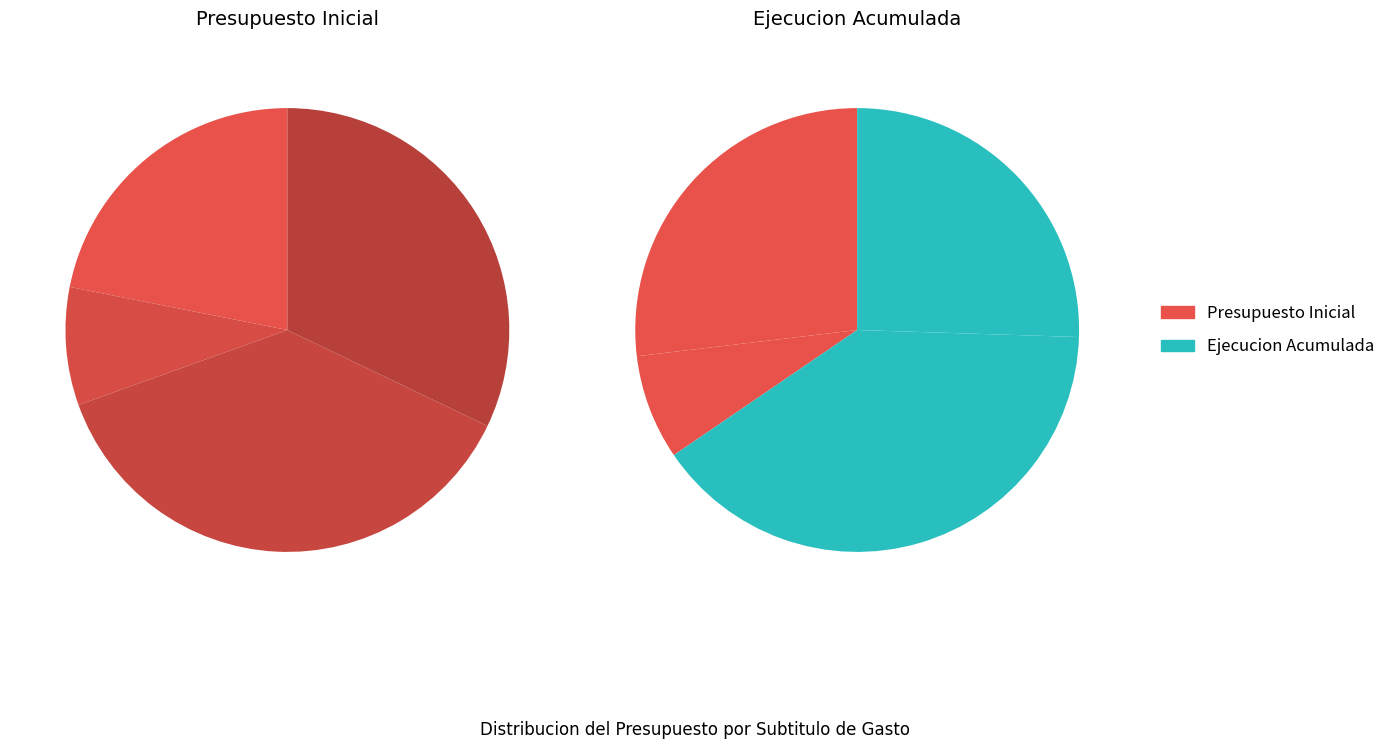

True or false: BIENES Y SERVICIOS DE CONSUMO accounts for 9% of the total.

True